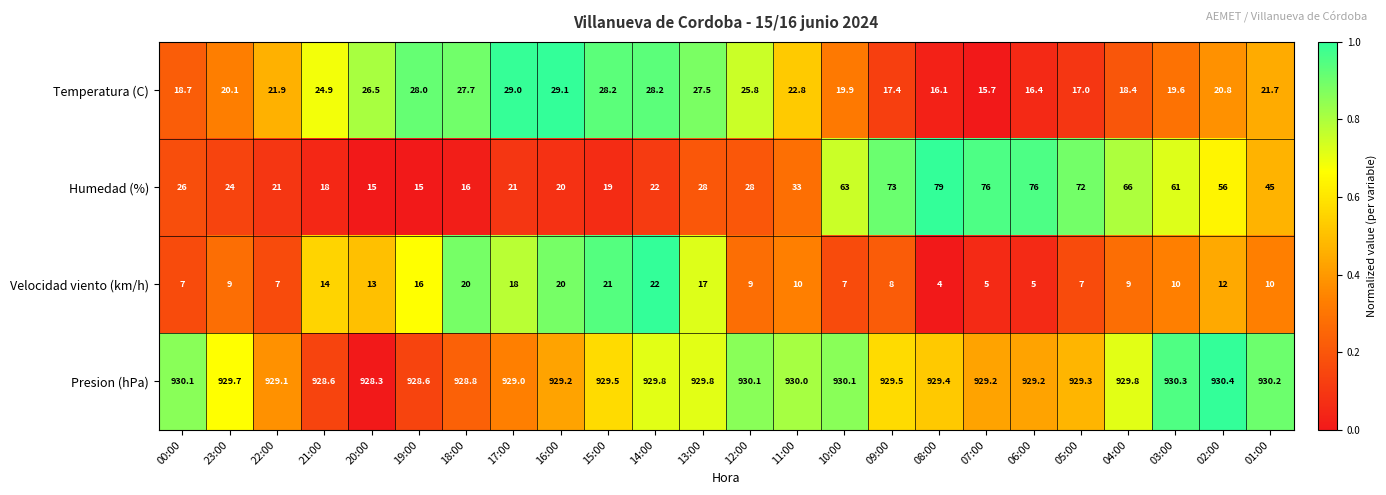

Which series has the widest spread of values?

Humedad (%)